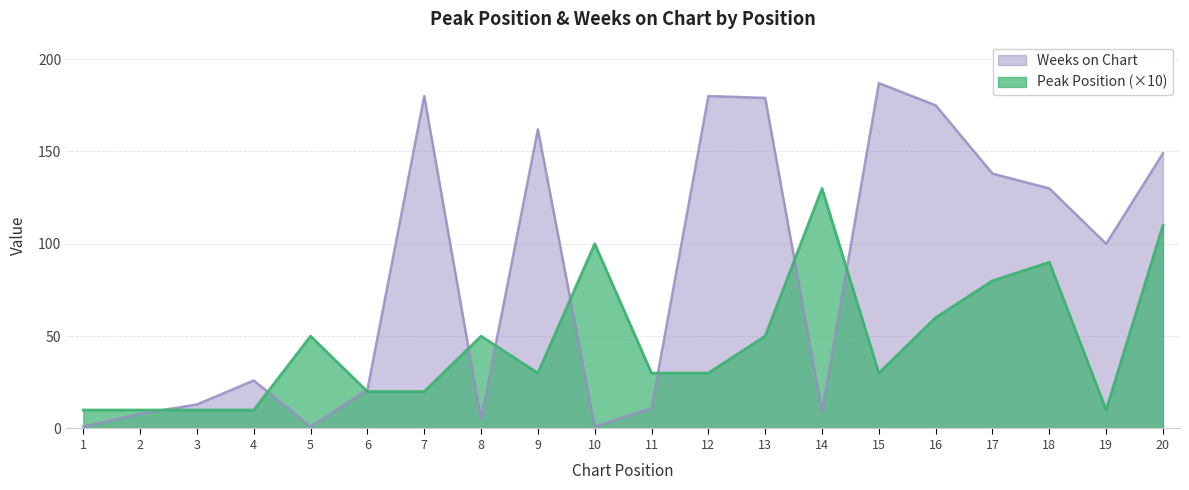

What is the difference between the maximum and minimum values in the Weeks on Chart series?

186